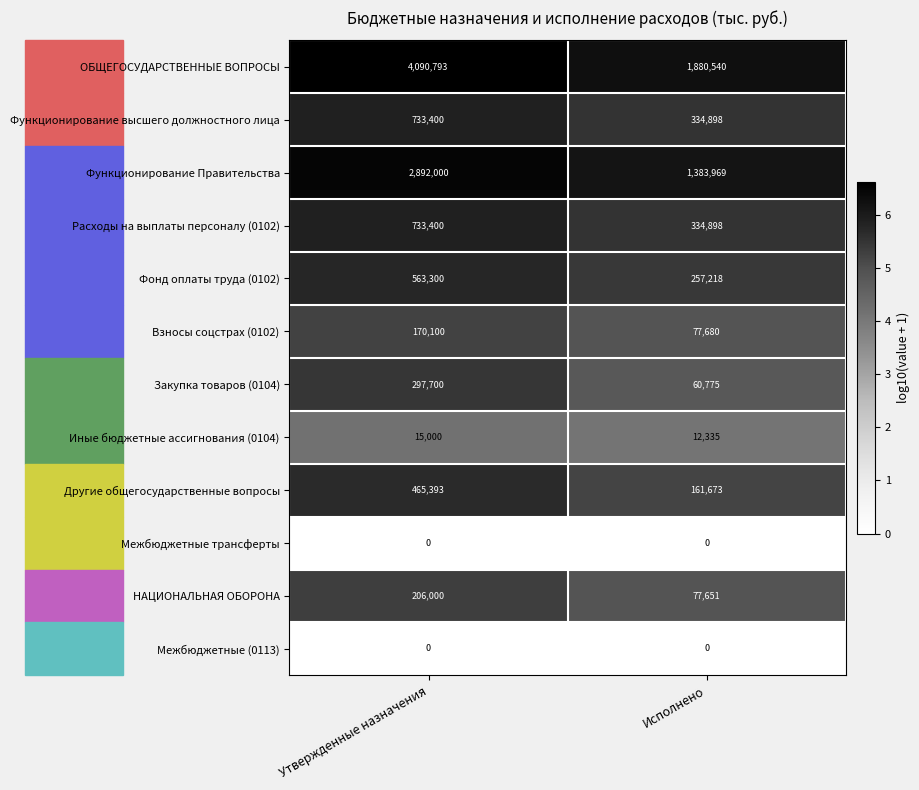

At how many categories does at least one series exceed 3?

2